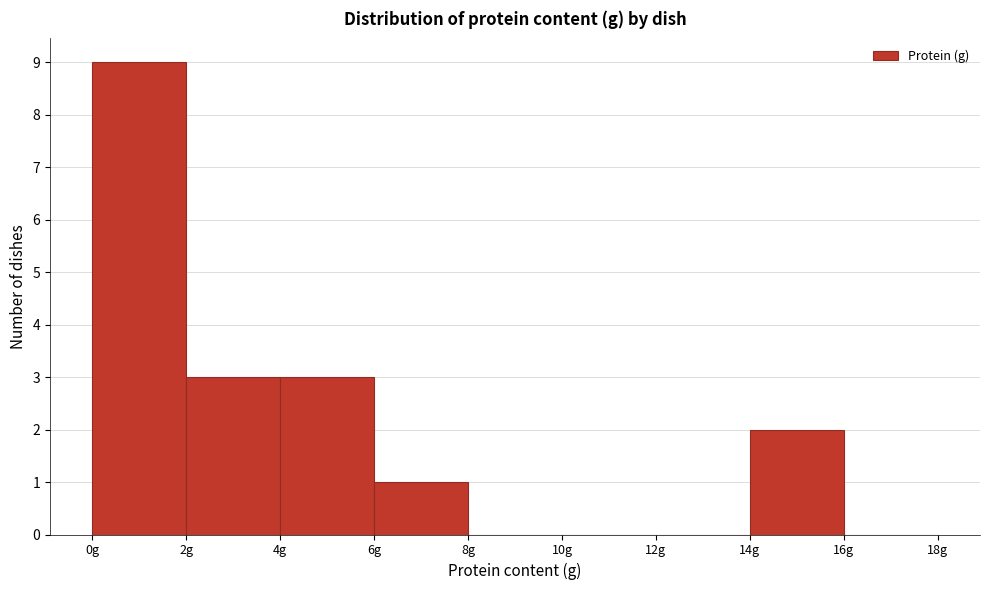

Reading left to right, transcribe this chart: for each bar, give the range it covers on the x-axis and its height. The values are not printed on the chart, so give them approximately, as read against the axis.

0 to 2: 9
2 to 4: 3
4 to 6: 3
6 to 8: 1
8 to 10: 0
10 to 12: 0
12 to 14: 0
14 to 16: 2
16 to 18: 0